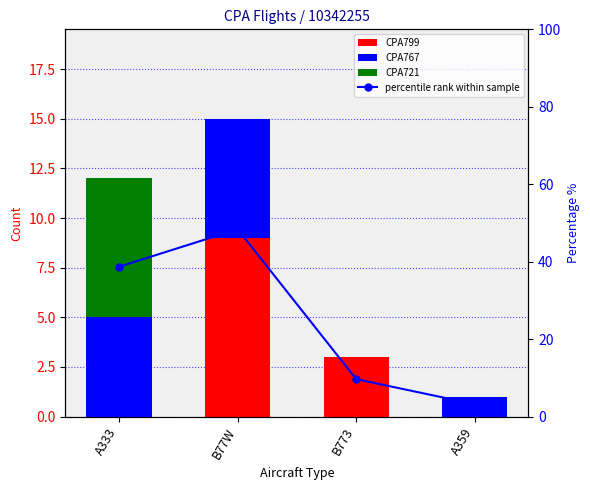

Which has a higher value, A333 or A359?

A333